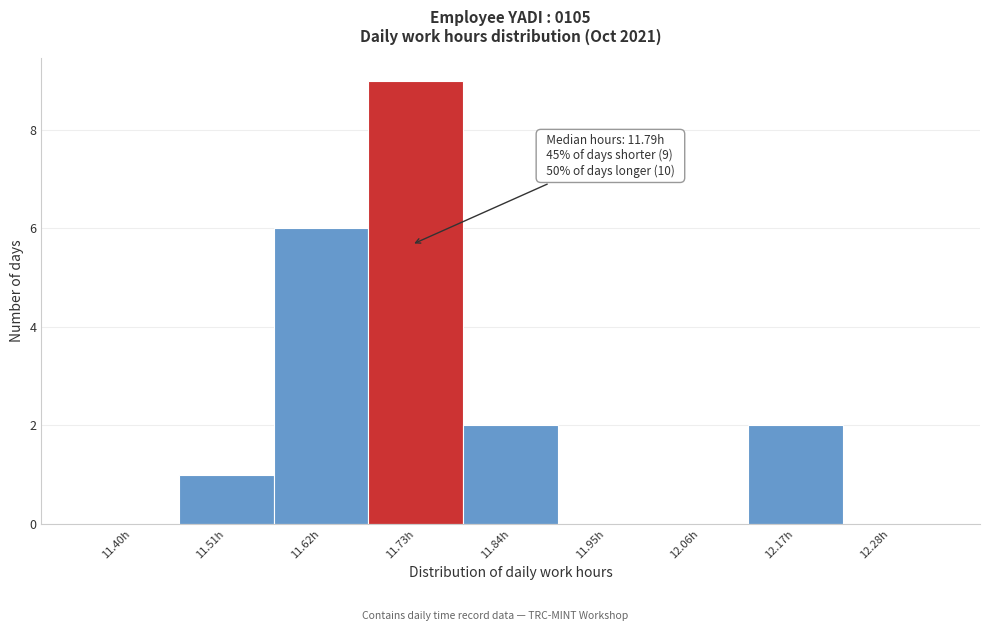

Reading left to right, list all the values displayed in this chart.

11.40h=0	11.51h=1	11.62h=6	11.73h=9	11.84h=2	11.95h=0	12.06h=0	12.17h=2	12.28h=0